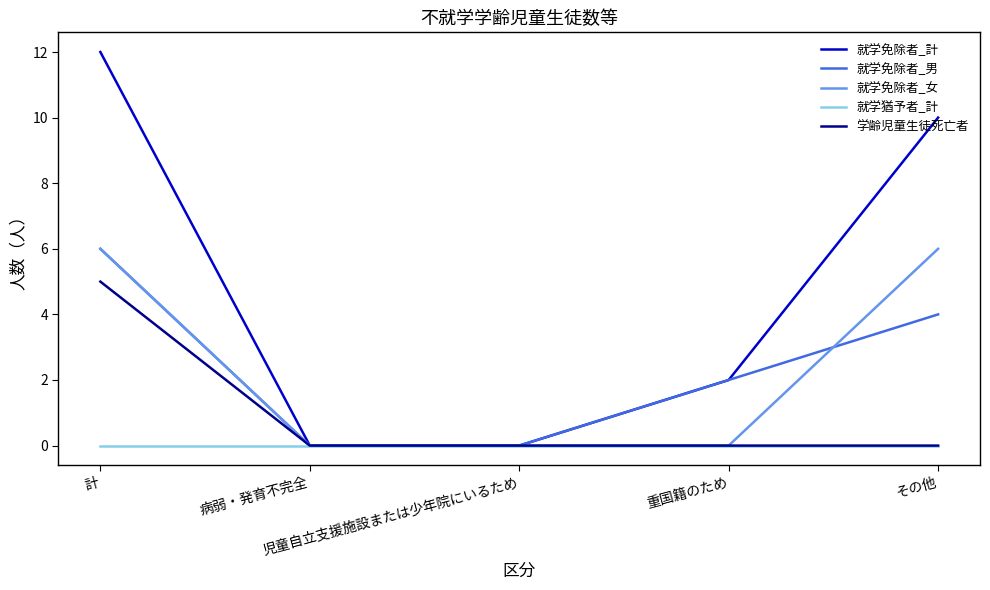

Does the chart display data point markers on the line(s)?

No